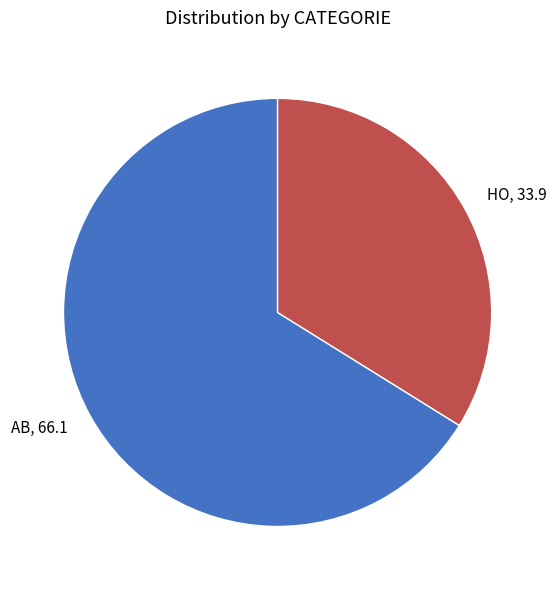

Between HO and AB, which is larger?

AB